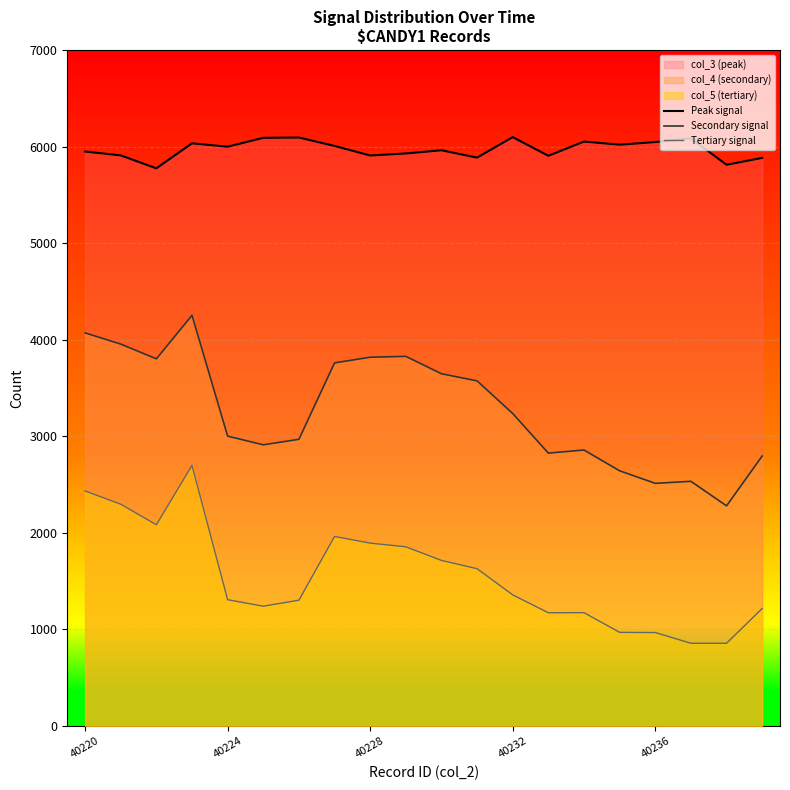

What are all the series names shown in the legend?

Peak signal, Secondary signal, Tertiary signal